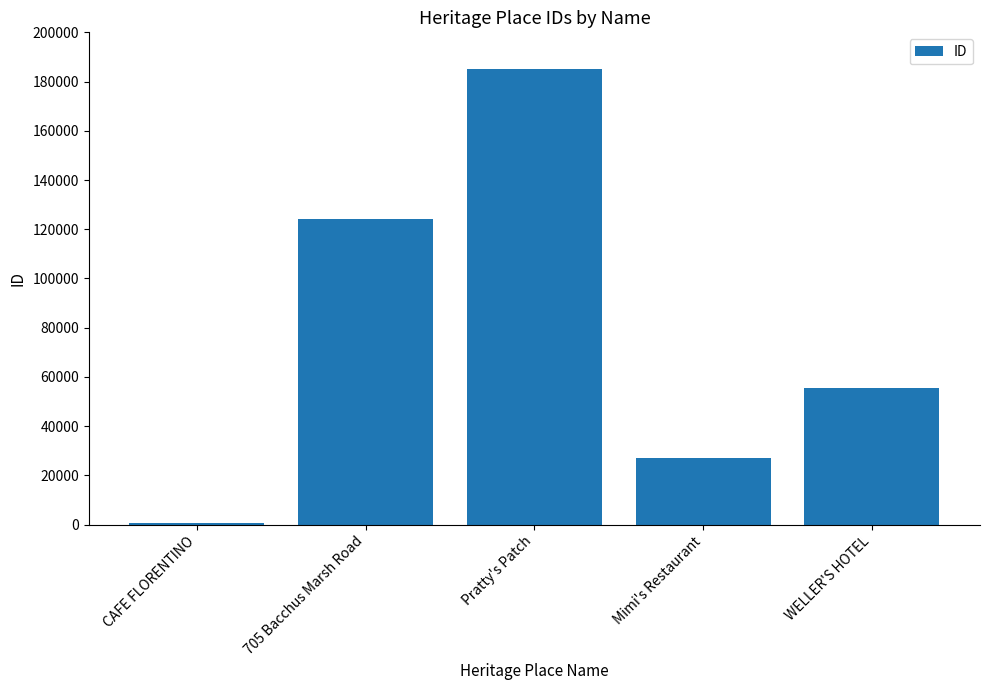

Rank the categories by value from highest to lowest.

Pratty's Patch, 705 Bacchus Marsh Road, WELLER'S HOTEL, Mimi's Restaurant, CAFE FLORENTINO